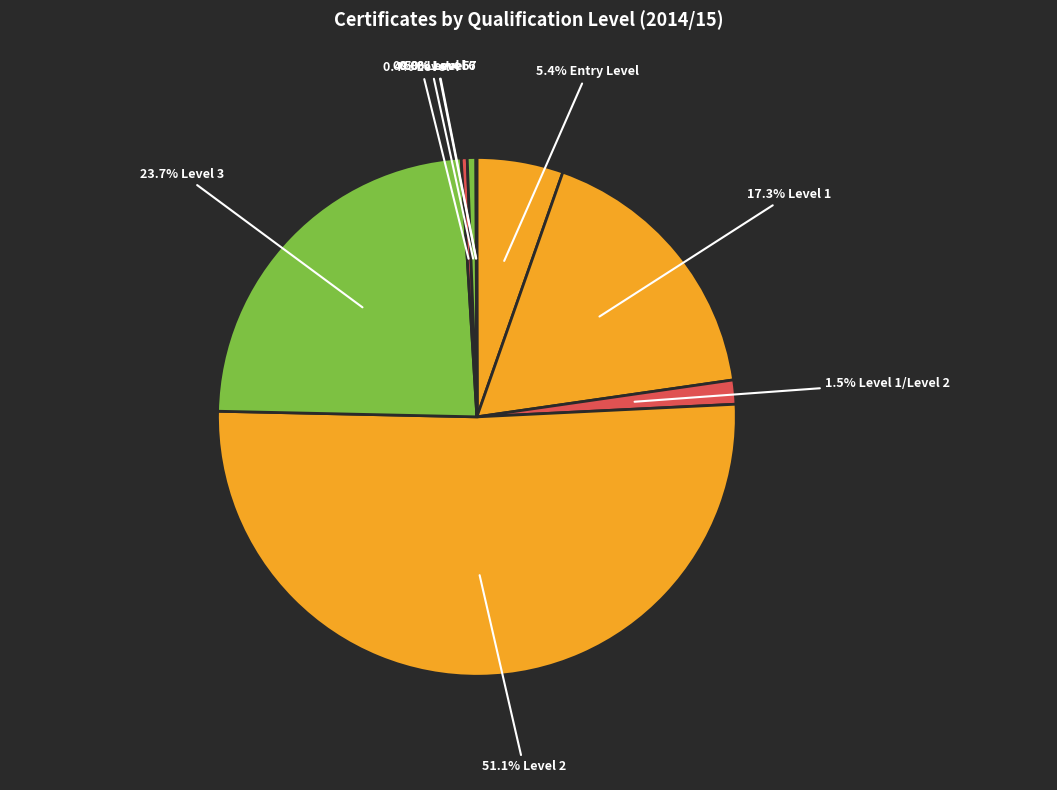

What is the smallest slice in the pie chart?

Level 8